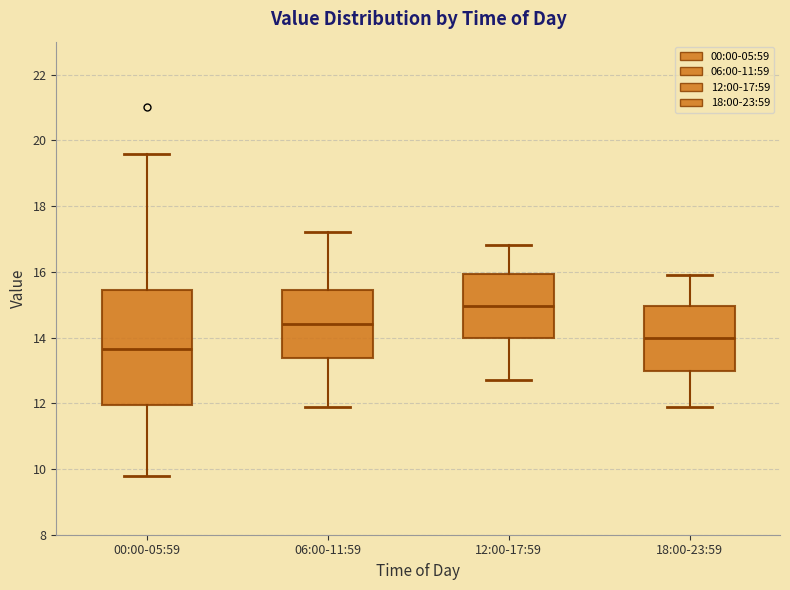

Reading left to right, read every box against the y-axis: the position of its median line, the range the box covers, and the ends of its whiskers. The values are not printed on the chart, so give them approximately, as read against the axis.

00:00-05:59: median 13.6, box 12.0 to 15.4, whiskers 9.8 to 19.6
06:00-11:59: median 14.4, box 13.4 to 15.4, whiskers 12.0 to 17.2
12:00-17:59: median 15.0, box 14.0 to 16.0, whiskers 12.8 to 16.8
18:00-23:59: median 14.0, box 13.0 to 15.0, whiskers 12.0 to 16.0